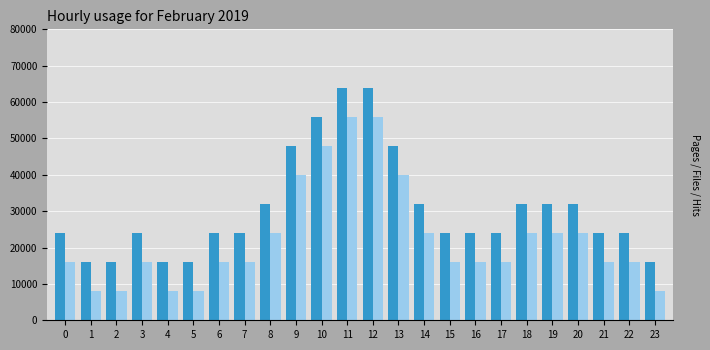

What is the spread (max minus min) of values at 11?

8000